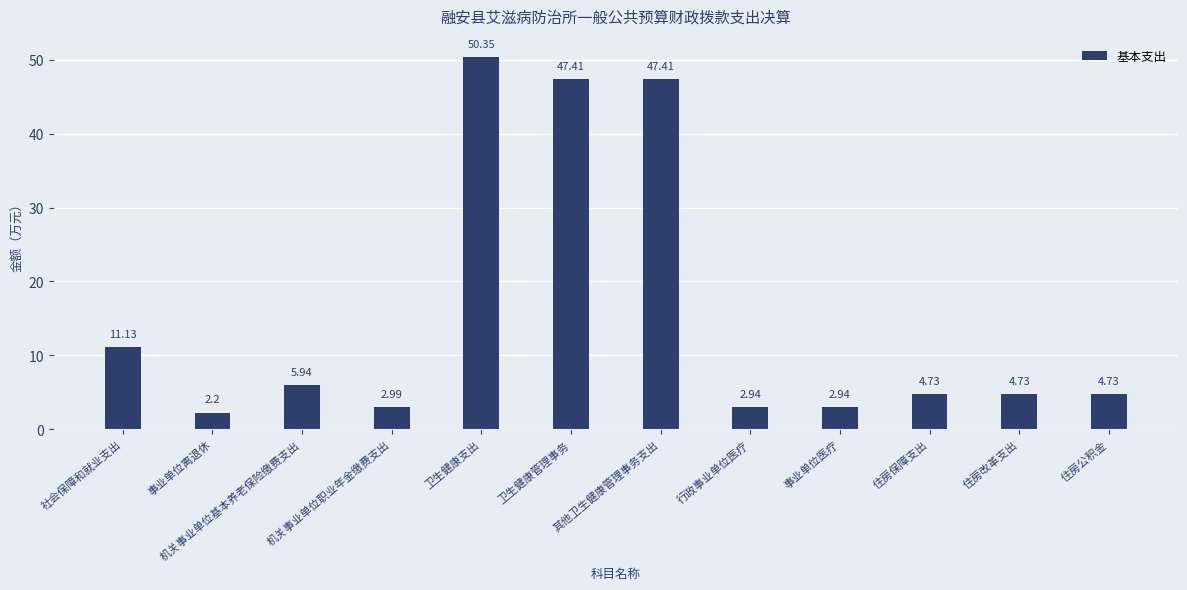

What is the difference between the second highest and minimum values?

45.2